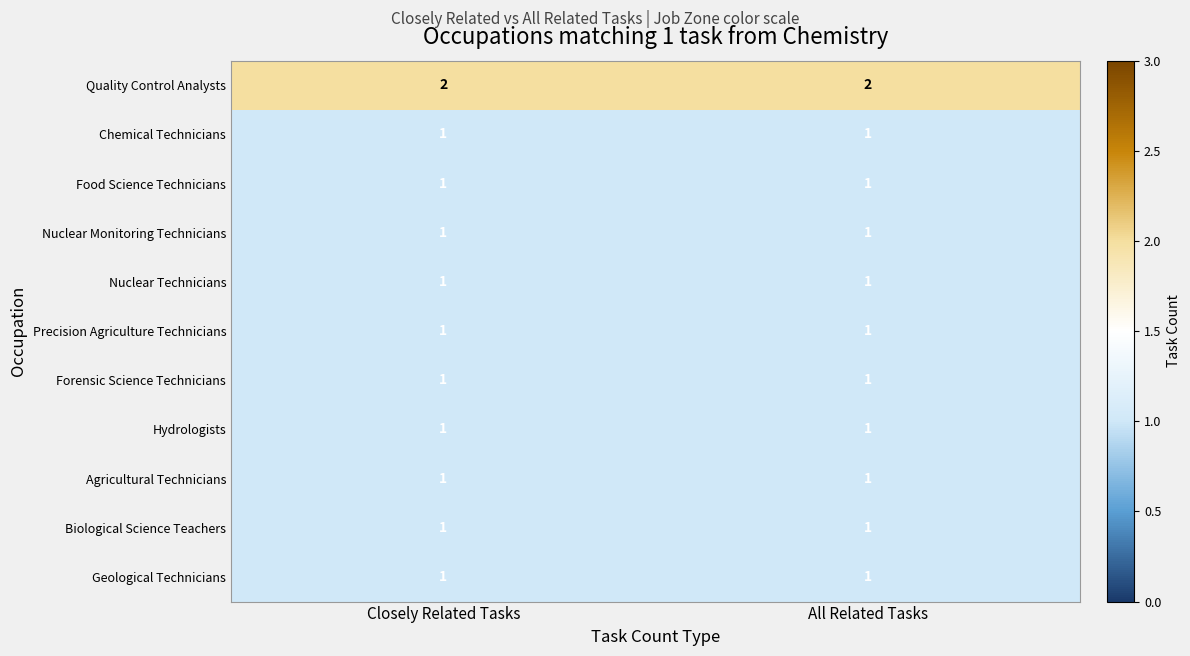

True or false: Biological Science Teachers has a value of 1 at All Related Tasks.

True